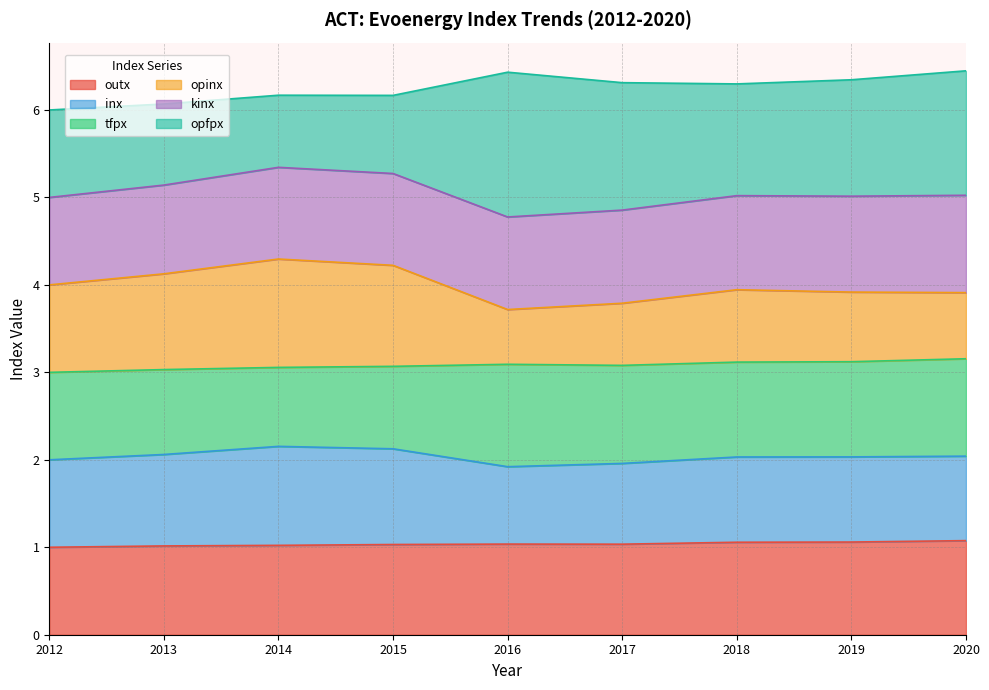

What is the maximum value for outx?

1.1